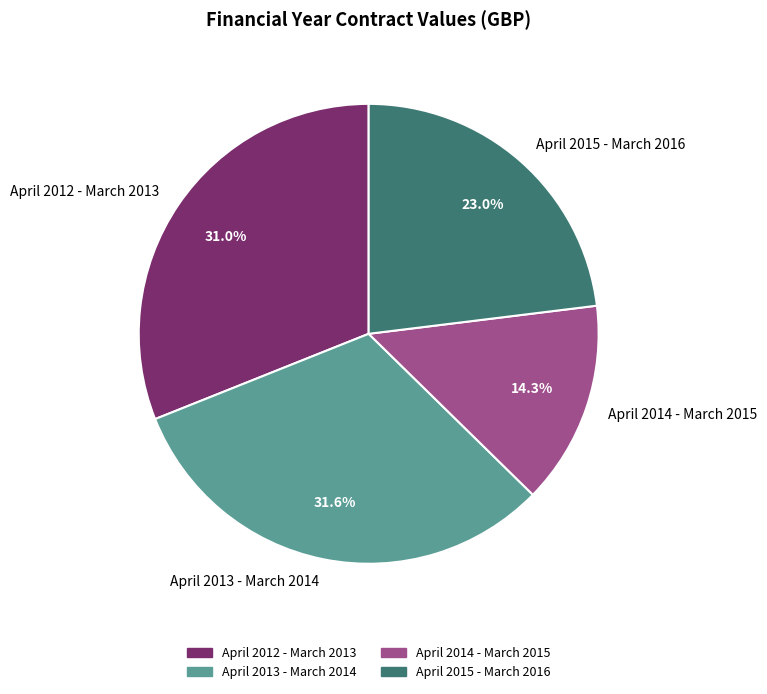

True or false: April 2015 - March 2016 accounts for 30% of the total.

False